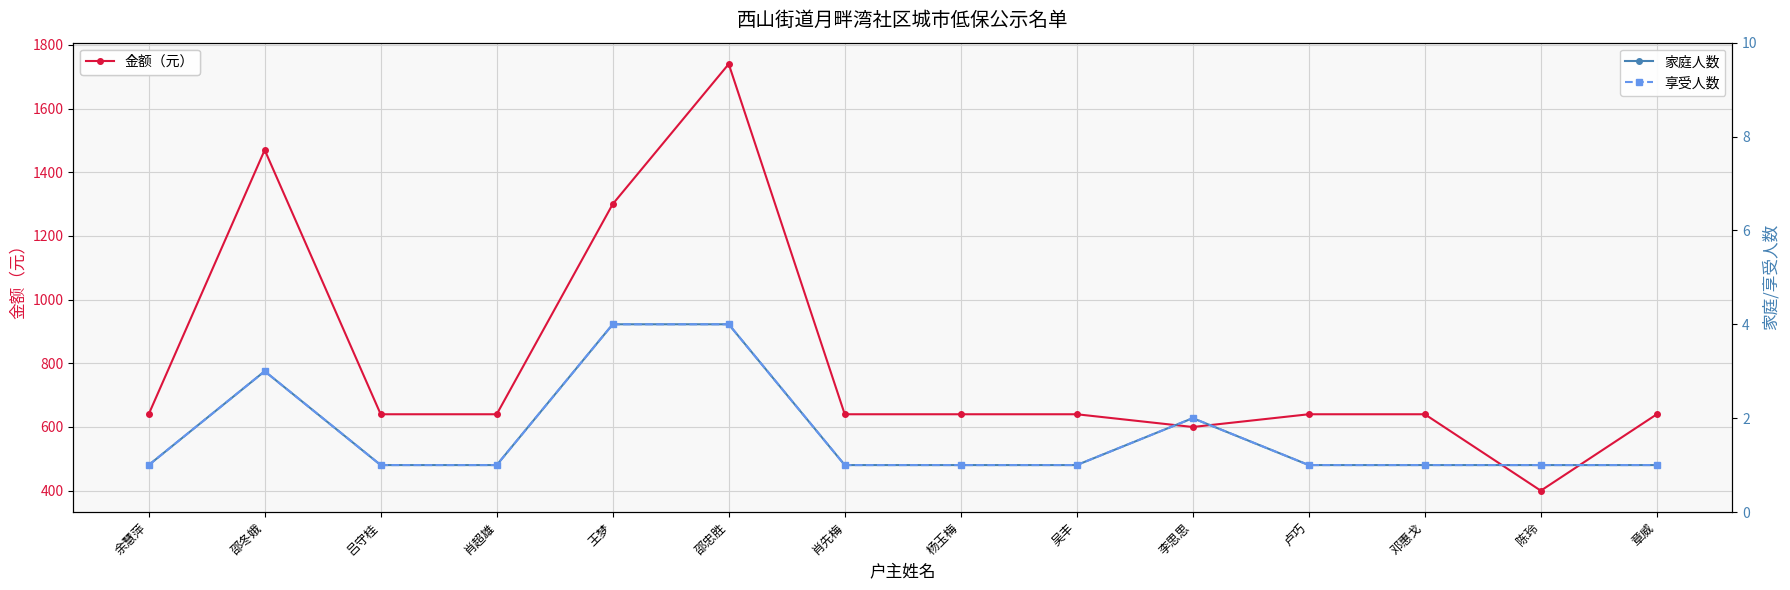

Reading left to right, transcribe all the data shown in this chart.

金额（元）: 640	1470	640	640	1300	1740	640	640	640	600	640	640	400	640
家庭人数: 1	3	1	1	4	4	1	1	1	2	1	1	1	1
享受人数: 1	3	1	1	4	4	1	1	1	2	1	1	1	1